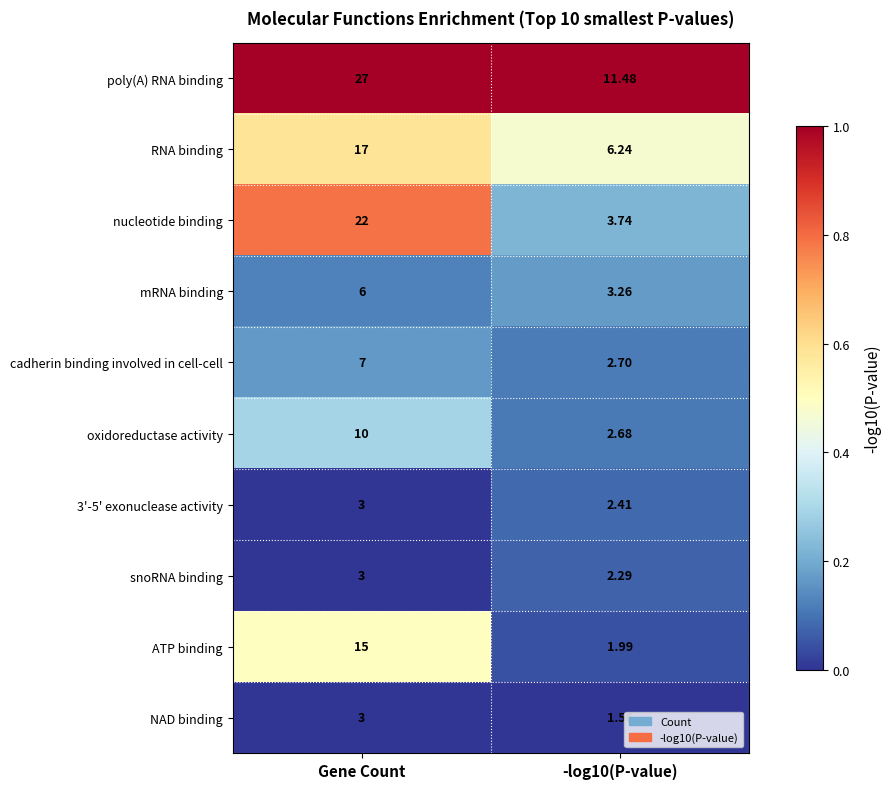

Between Gene Count and -log10(P-value), which series saw the biggest shift?

nucleotide binding